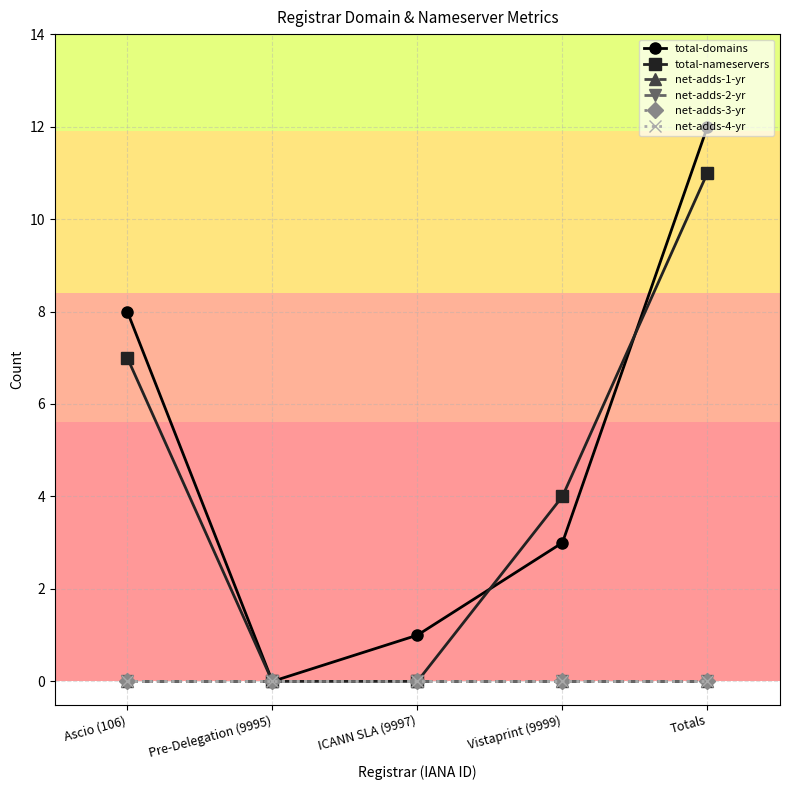

Which category has the highest value across all series?

Totals